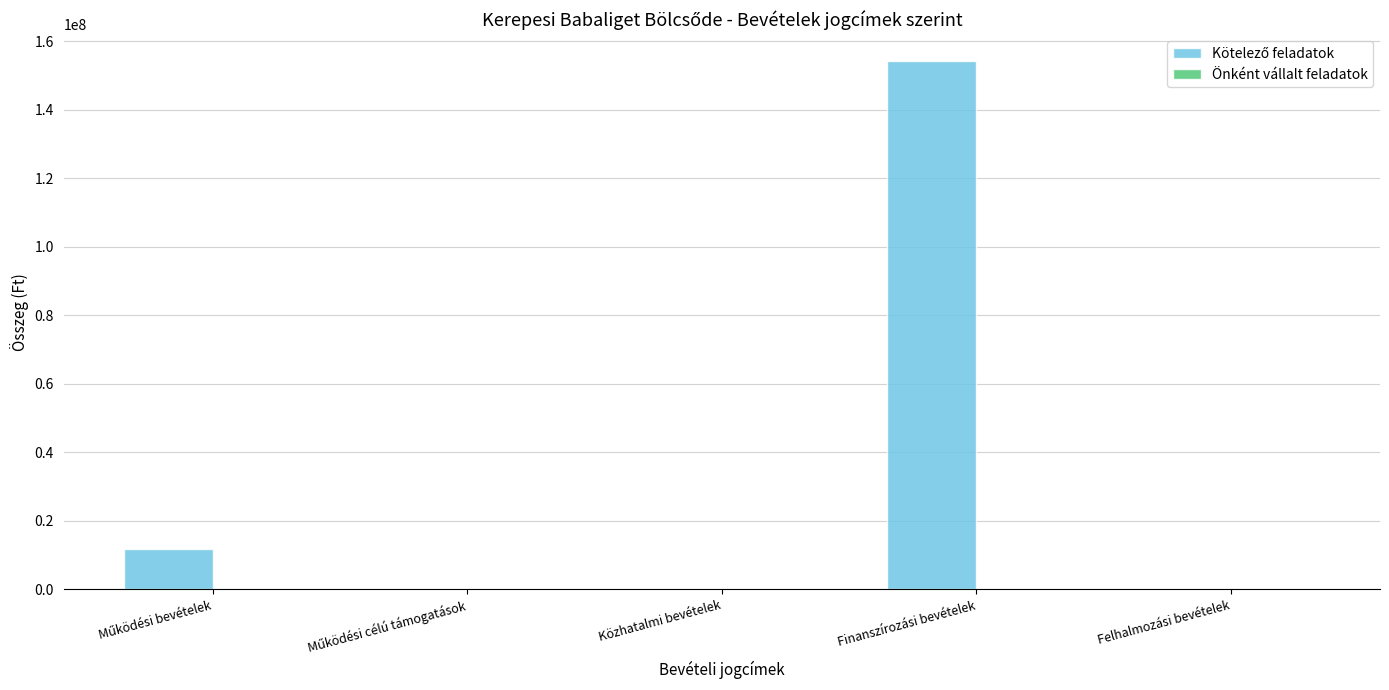

How many categories are shown in the chart?

5